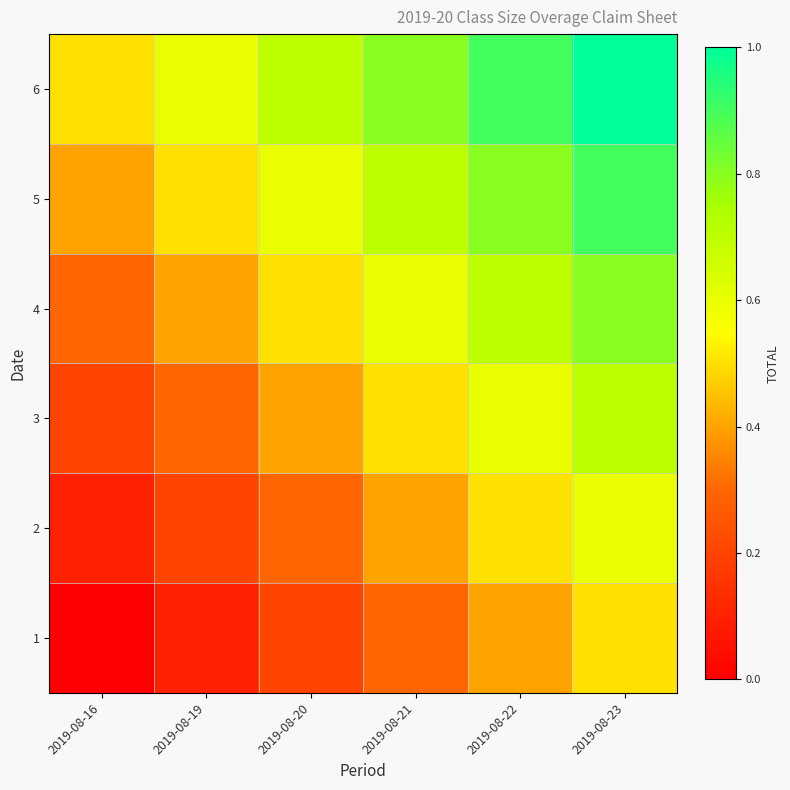

Reading left to right, transcribe all the data shown in this chart.

1: 2019-08-16=0.0	2019-08-19=0.1	2019-08-20=0.2	2019-08-21=0.3	2019-08-22=0.4	2019-08-23=0.5
2: 2019-08-16=0.1	2019-08-19=0.2	2019-08-20=0.3	2019-08-21=0.4	2019-08-22=0.5	2019-08-23=0.6
3: 2019-08-16=0.2	2019-08-19=0.3	2019-08-20=0.4	2019-08-21=0.5	2019-08-22=0.6	2019-08-23=0.7
4: 2019-08-16=0.3	2019-08-19=0.4	2019-08-20=0.5	2019-08-21=0.6	2019-08-22=0.7	2019-08-23=0.8
5: 2019-08-16=0.4	2019-08-19=0.5	2019-08-20=0.6	2019-08-21=0.7	2019-08-22=0.8	2019-08-23=0.9
6: 2019-08-16=0.5	2019-08-19=0.6	2019-08-20=0.7	2019-08-21=0.8	2019-08-22=0.9	2019-08-23=1.0